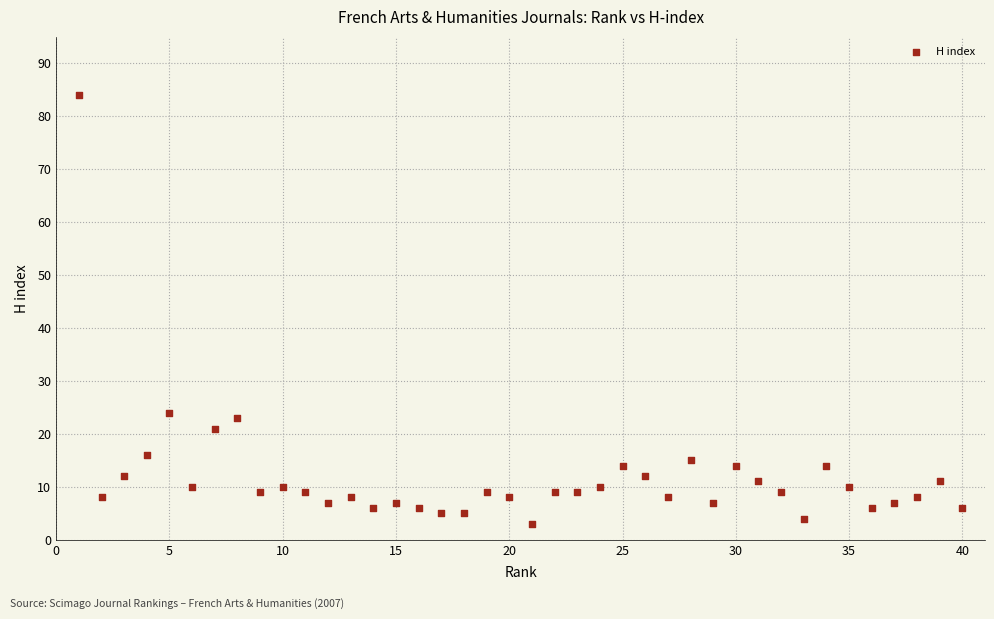

What Y value in the scatter plot is closest to 43?

24